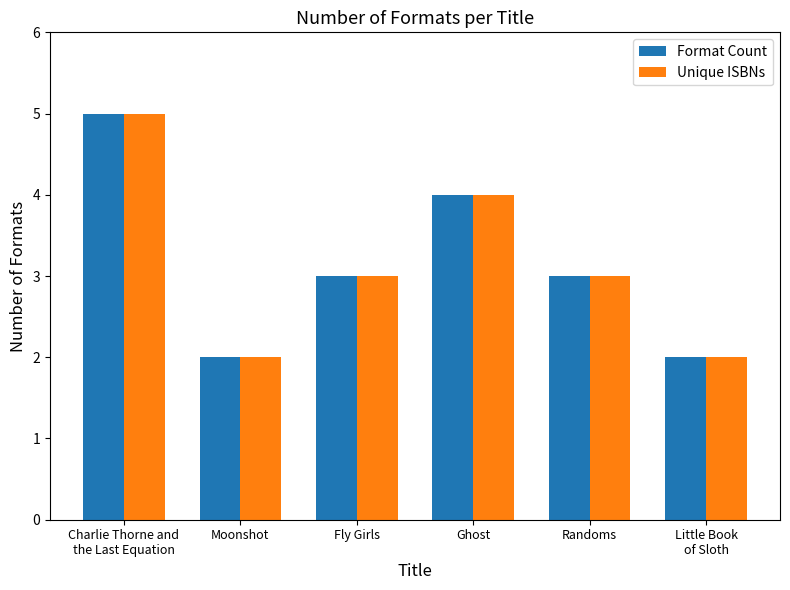

What is the total value across all series at Moonshot?

4